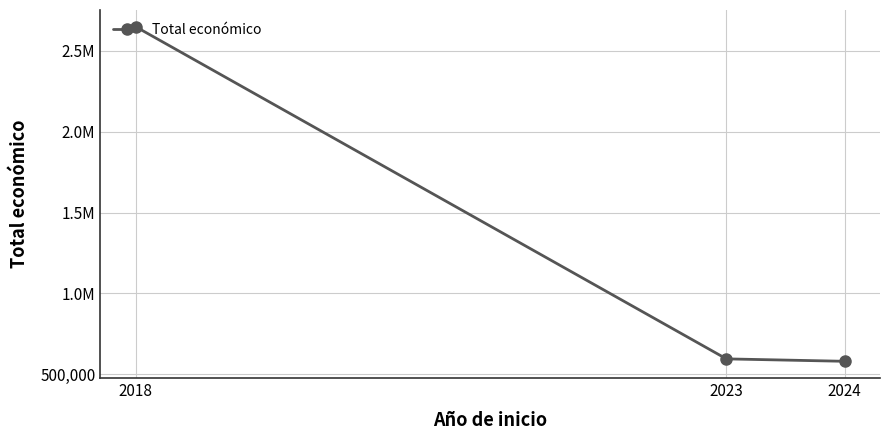

How many lines are shown in the chart?

1